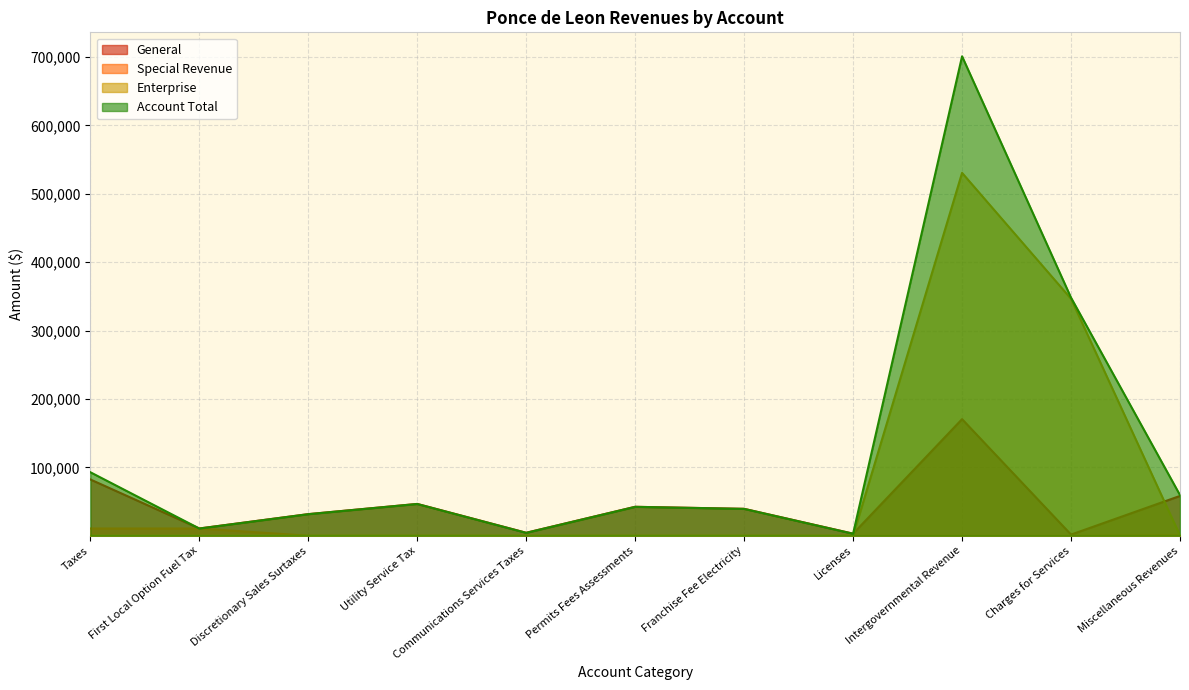

At which category does the chart reach its minimum across all series?

Discretionary Sales Surtaxes